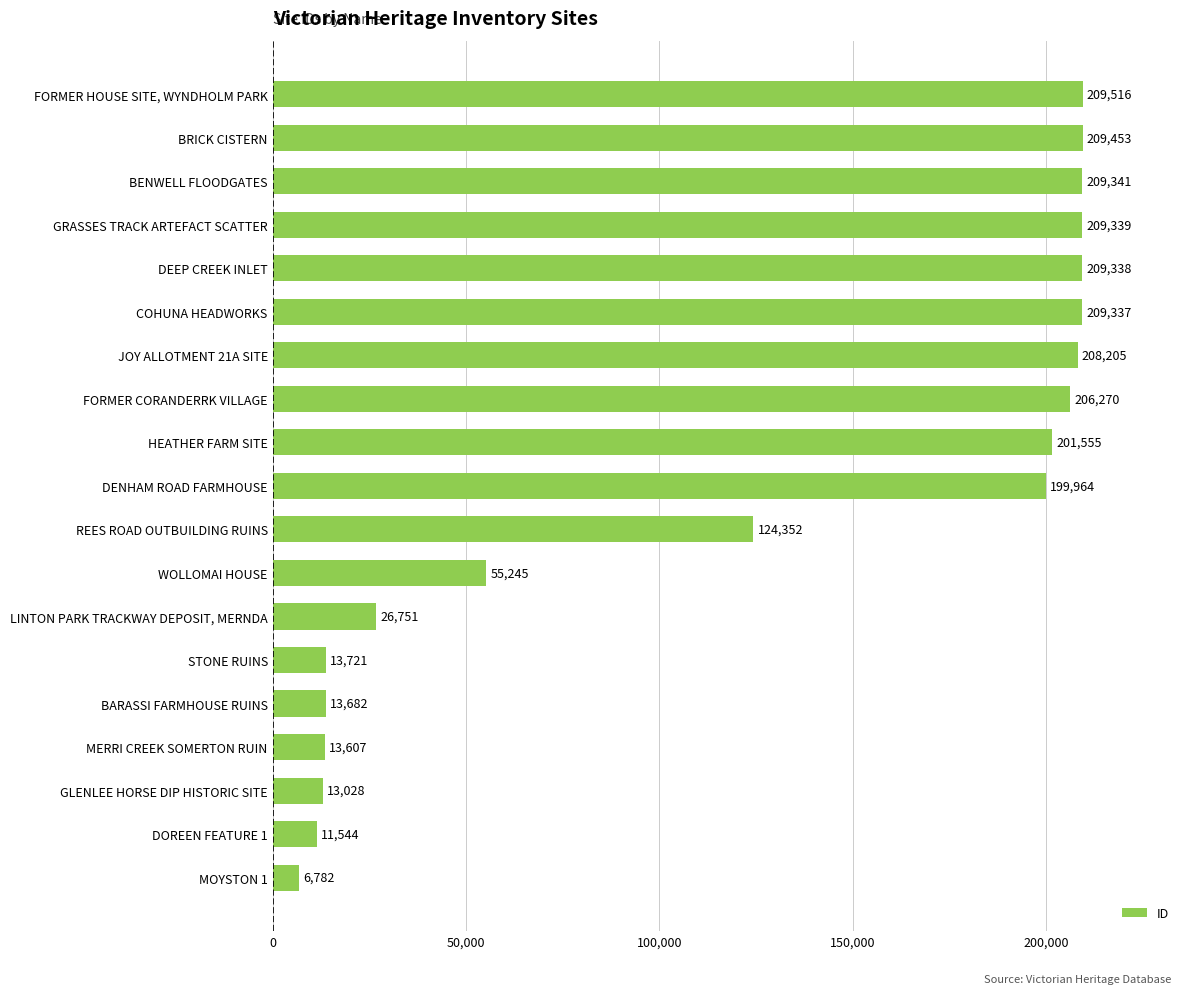

Reading bottom to top, what are all the values shown in this chart?

MOYSTON 1=6782	DOREEN FEATURE 1=11544	GLENLEE HORSE DIP HISTORIC SITE=13028	MERRI CREEK SOMERTON RUIN=13607	BARASSI FARMHOUSE RUINS=13682	STONE RUINS=13721	LINTON PARK TRACKWAY DEPOSIT, MERNDA=26751	WOLLOMAI HOUSE=55245	REES ROAD OUTBUILDING RUINS=124352	DENHAM ROAD FARMHOUSE=199964	HEATHER FARM SITE=201555	FORMER CORANDERRK VILLAGE=206270	JOY ALLOTMENT 21A SITE=208205	COHUNA HEADWORKS=209337	DEEP CREEK INLET=209338	GRASSES TRACK ARTEFACT SCATTER=209339	BENWELL FLOODGATES=209341	BRICK CISTERN=209453	FORMER HOUSE SITE, WYNDHOLM PARK=209516